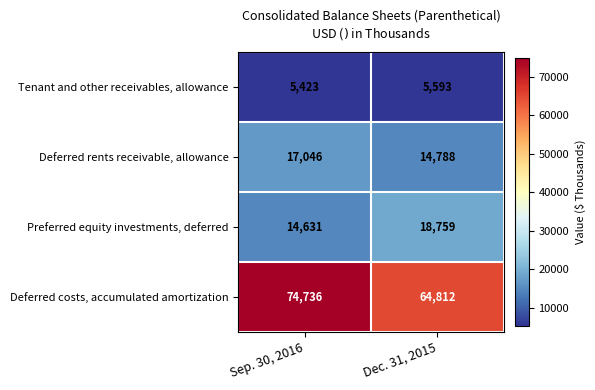

The Preferred equity investments, deferred series shows 4778 at Sep. 30, 2016. True or false?

False